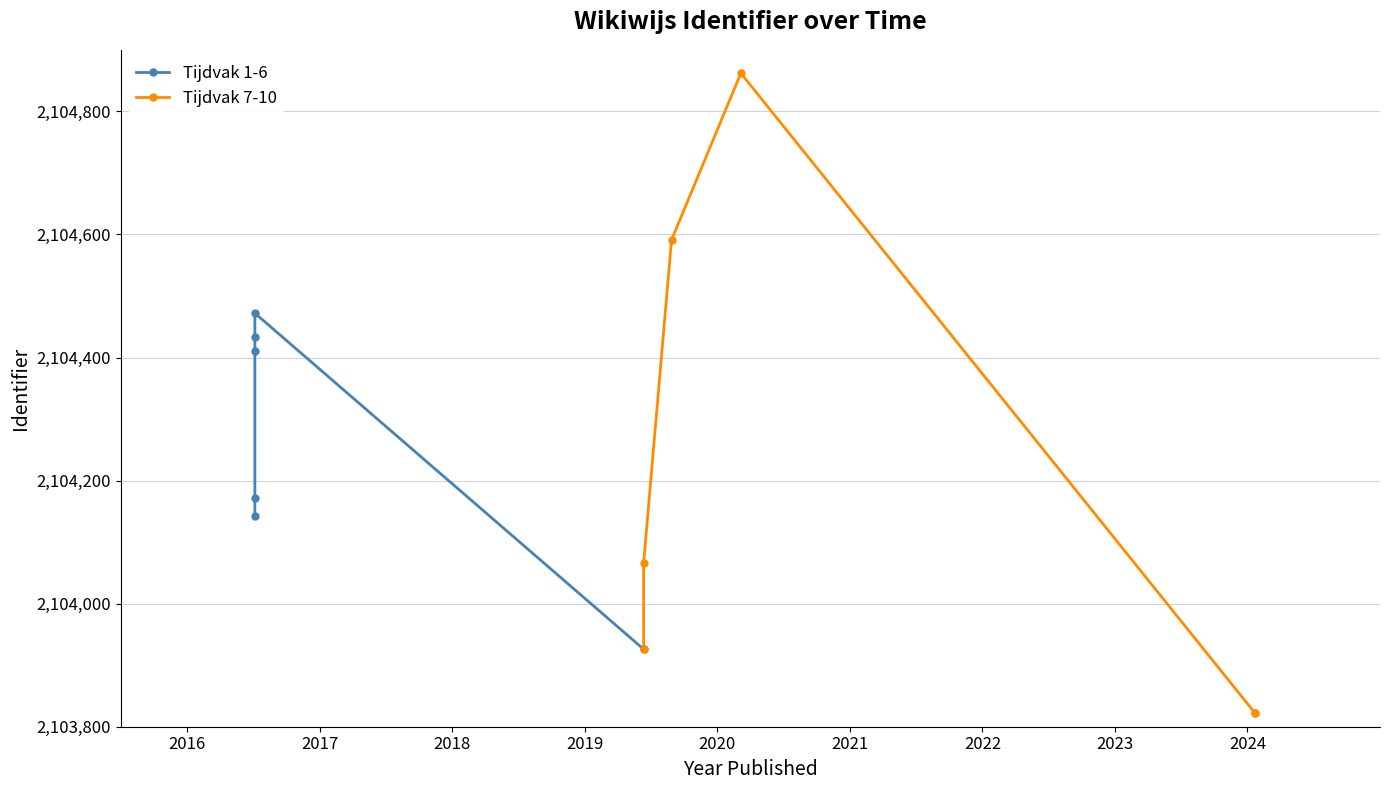

What is the average value of the Tijdvak 1-6 series?

2104259